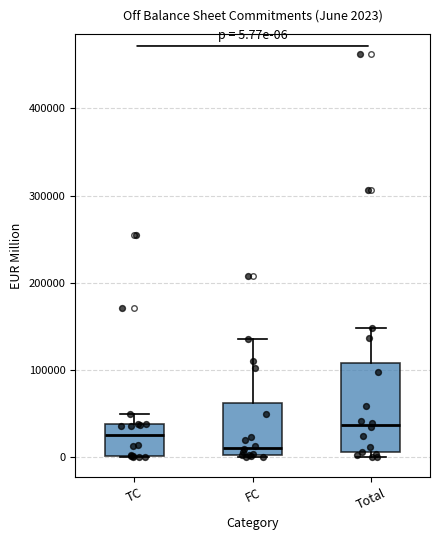

Comparing the boxes themselves (not the whiskers), which one is the tallest?

Total